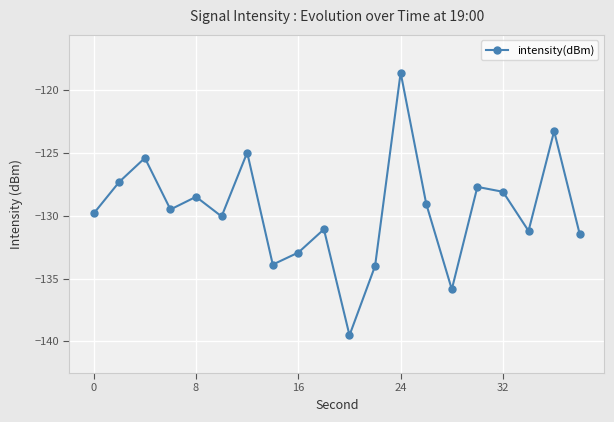

What is the average value?

-129.6